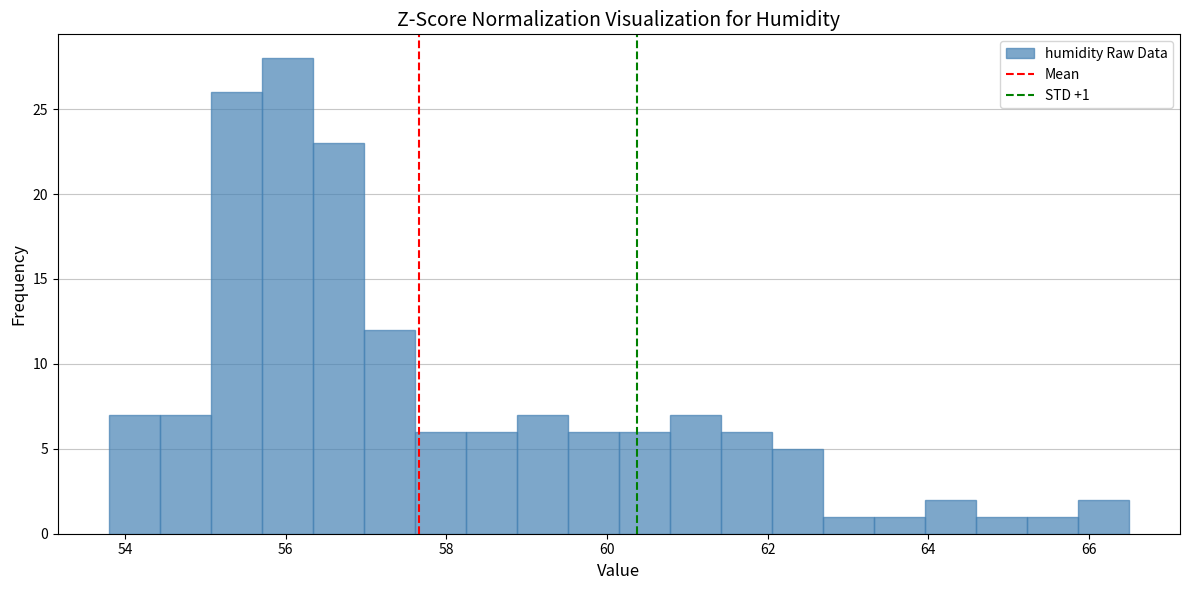

Around what value on the x-axis is the tallest bar? Give the approximate position of its centre, as read against the axis.

56.0